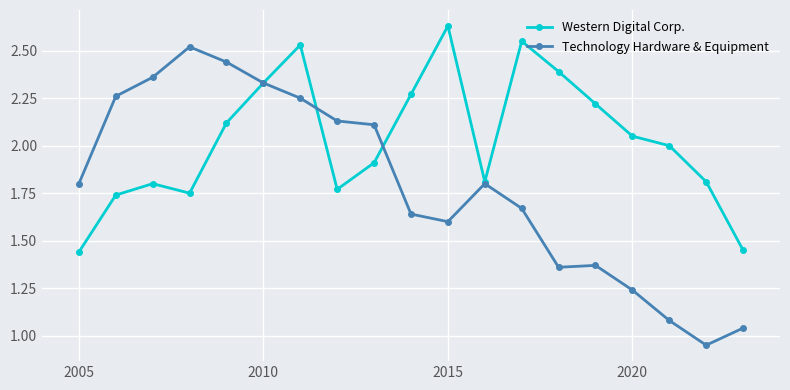

How many interior local valleys does the Western Digital Corp. series have?

3